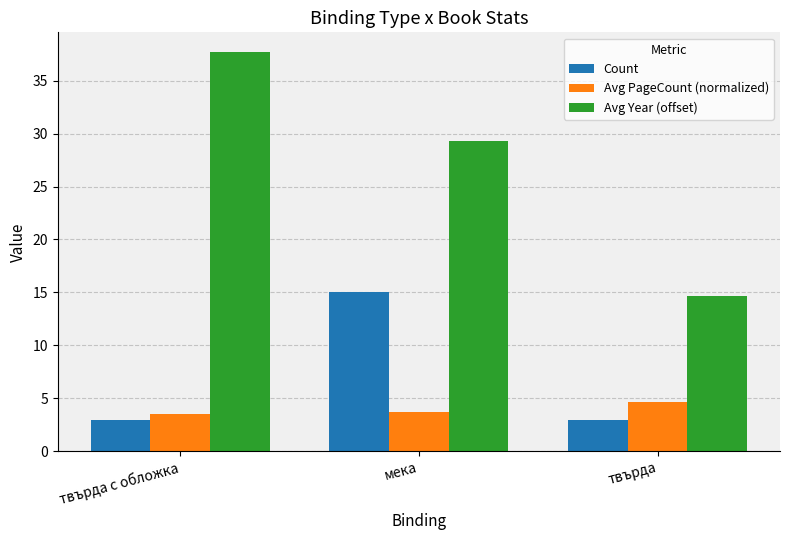

At how many categories does at least one series exceed 10?

3